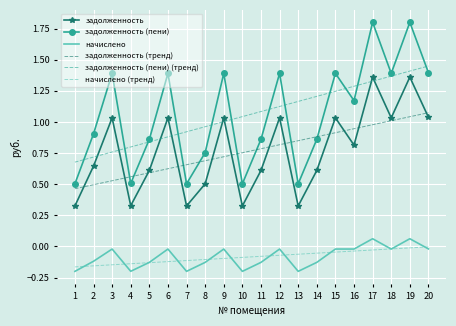

True or false: задолженность and задолженность (тренд) intersect in this chart.

True